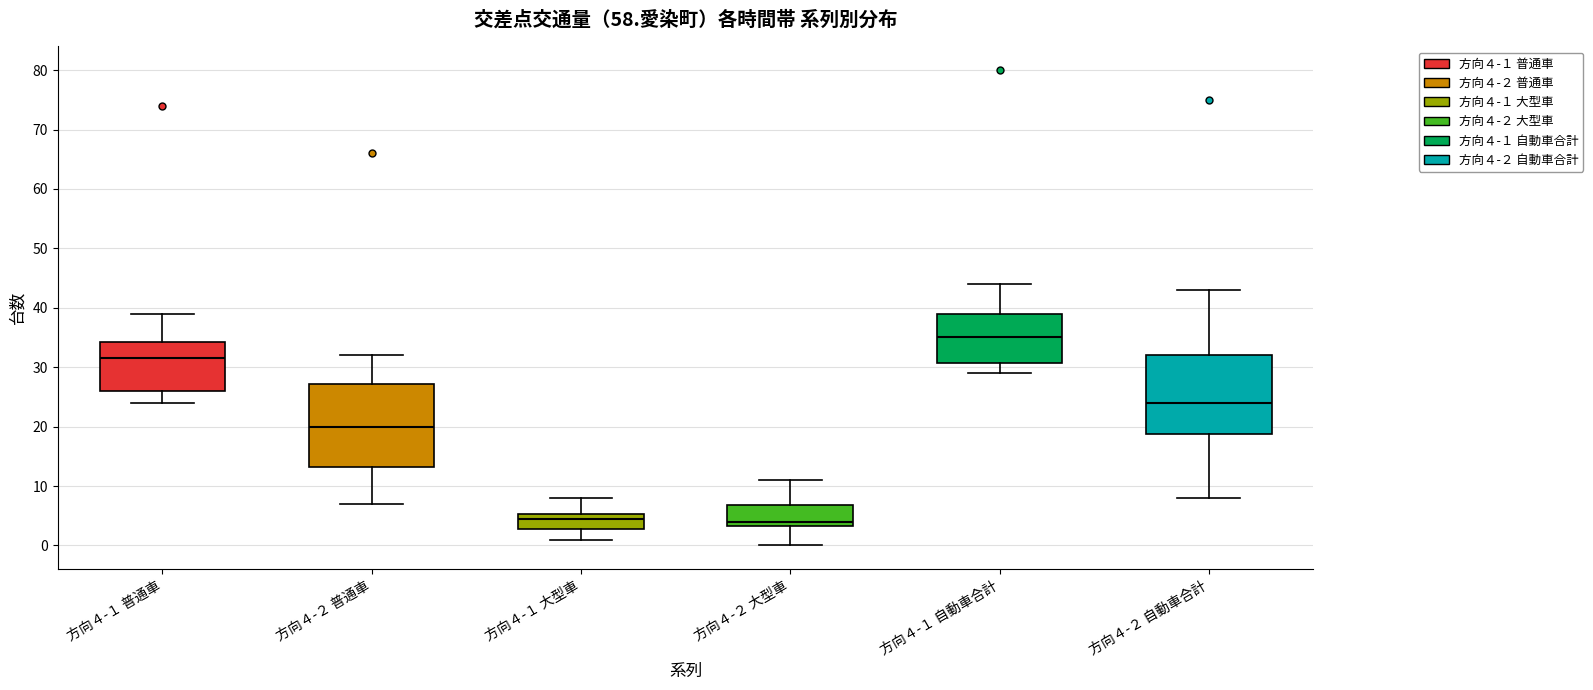

Where does the upper whisker of the box for 方向４-２ 自動車合計 end on the y-axis? The values are not printed on the chart, so give them approximately, as read against the axis.

43